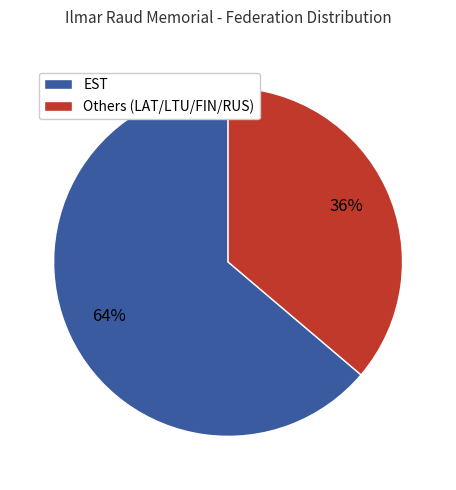

To the nearest percent, what is the average slice percentage?

50%